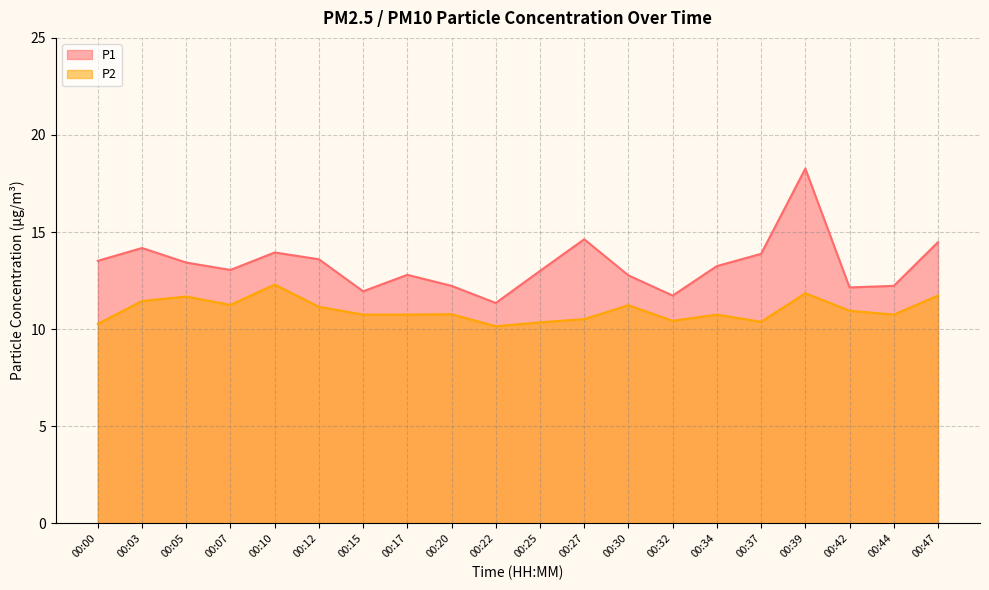

What is the spread (max minus min) of values at 00:17?

2.1